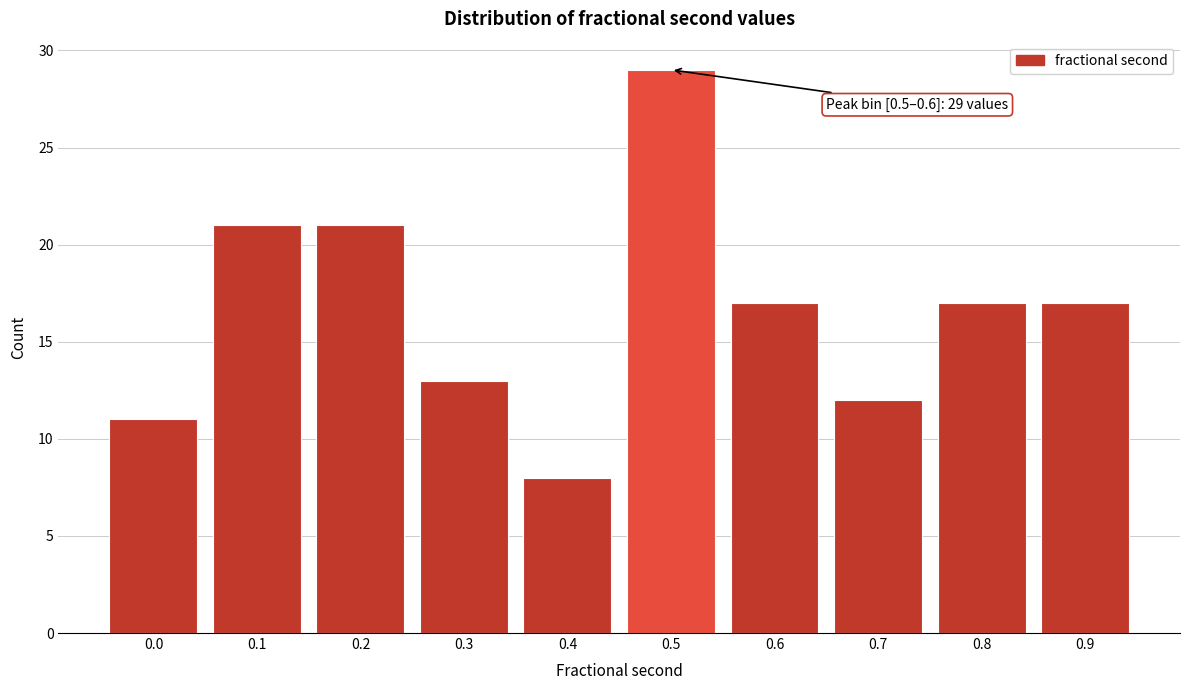

Reading left to right, what are all the values shown in this chart?

11	21	21	13	8	29	17	12	17	17